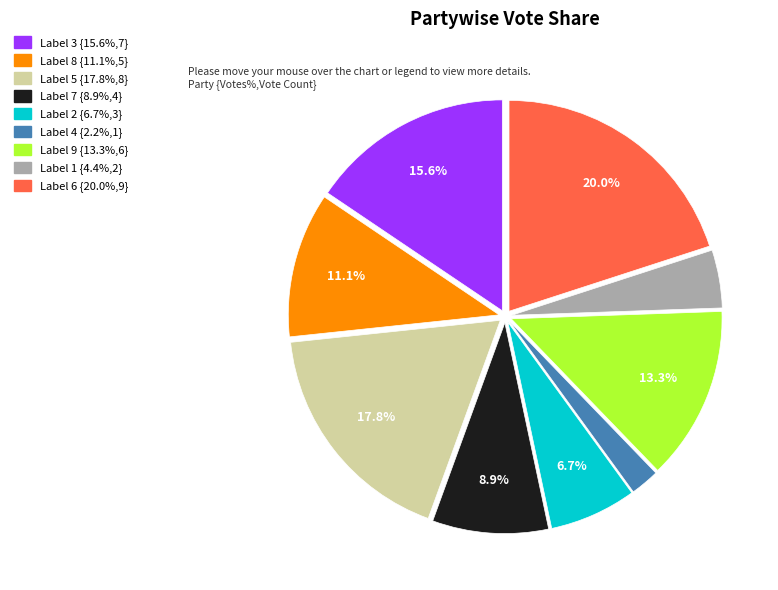

Is there any slice that represents more than half of the pie?

No